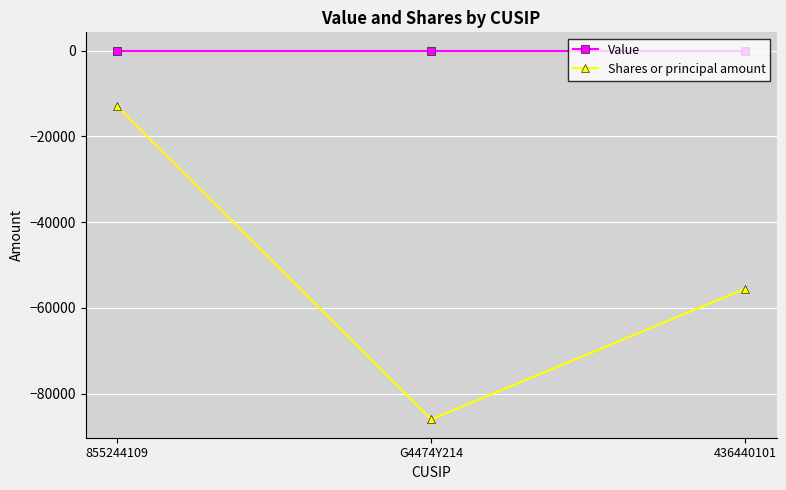

List the labels in order of Shares or principal amount value, largest first.

855244109, 436440101, G4474Y214